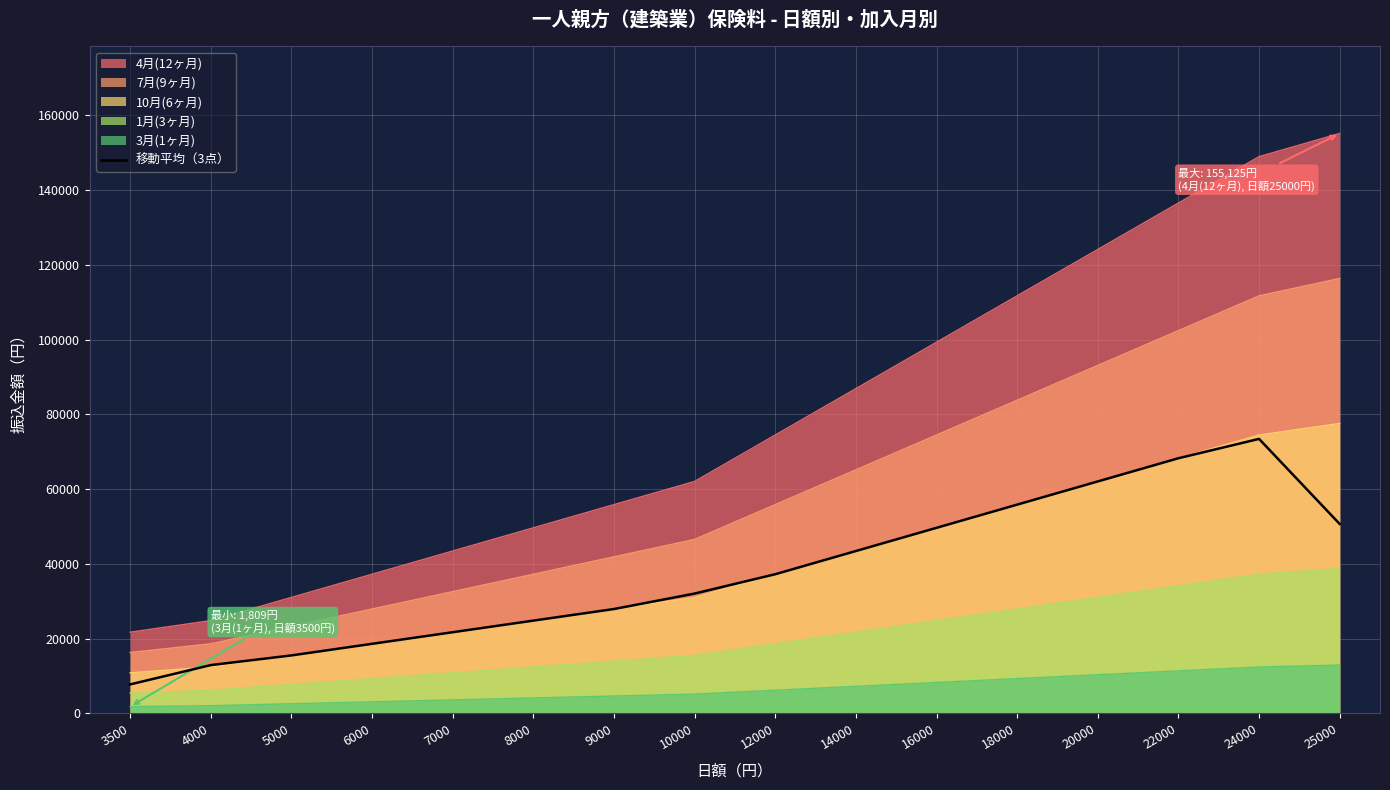

Which has a higher value, 5000 or 25000?

25000